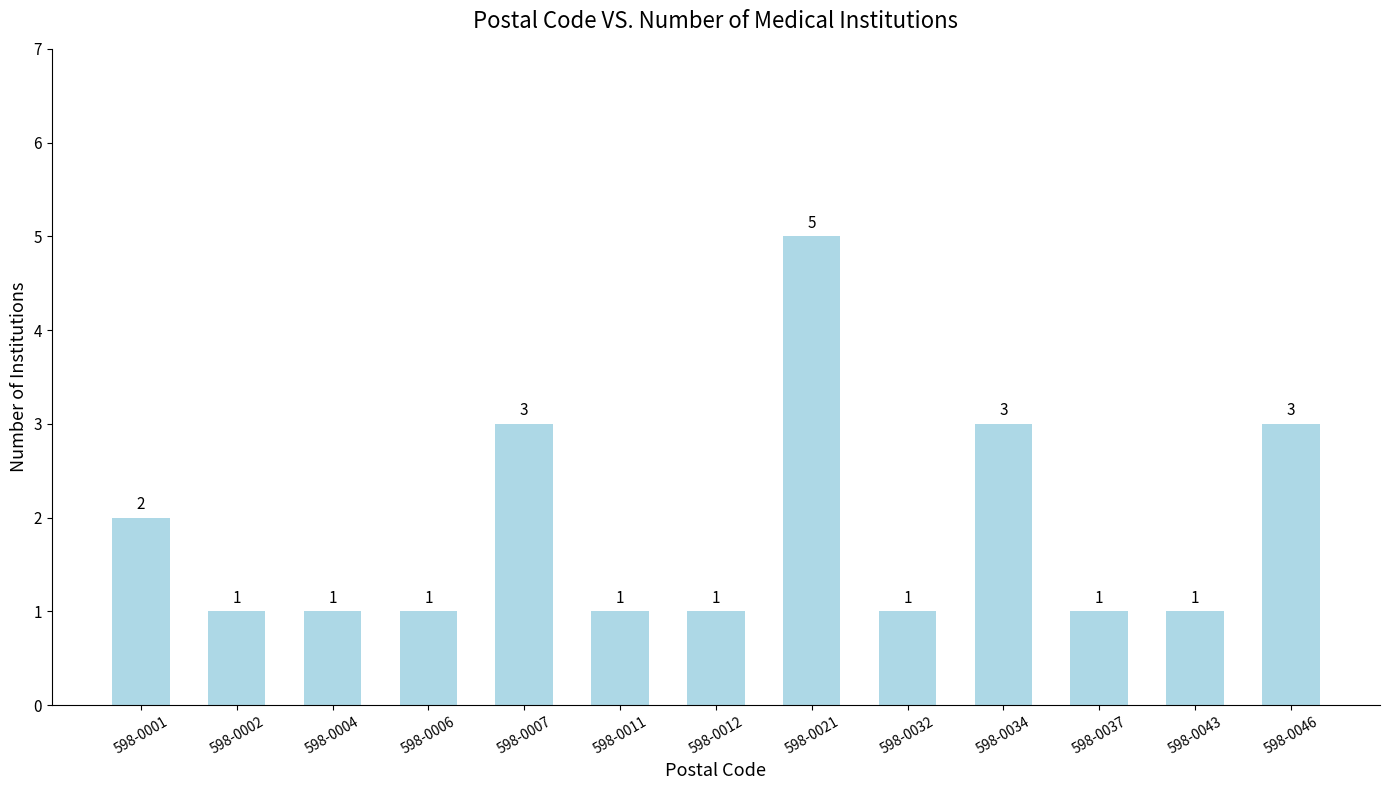

What is the difference between the maximum and minimum values?

4